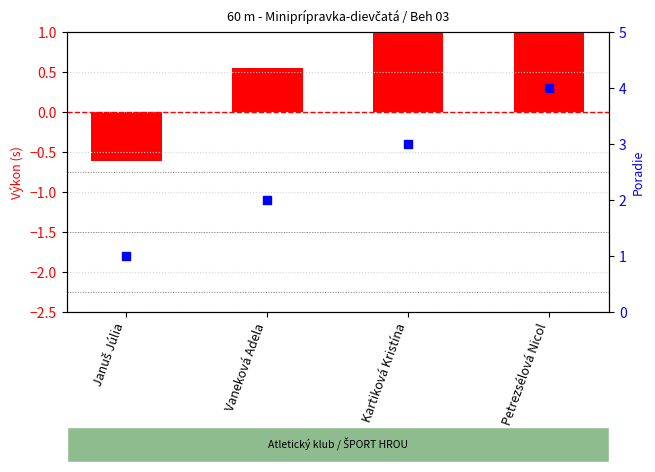

Which series reaches the minimum Y coordinate?

Výkon (transformed)